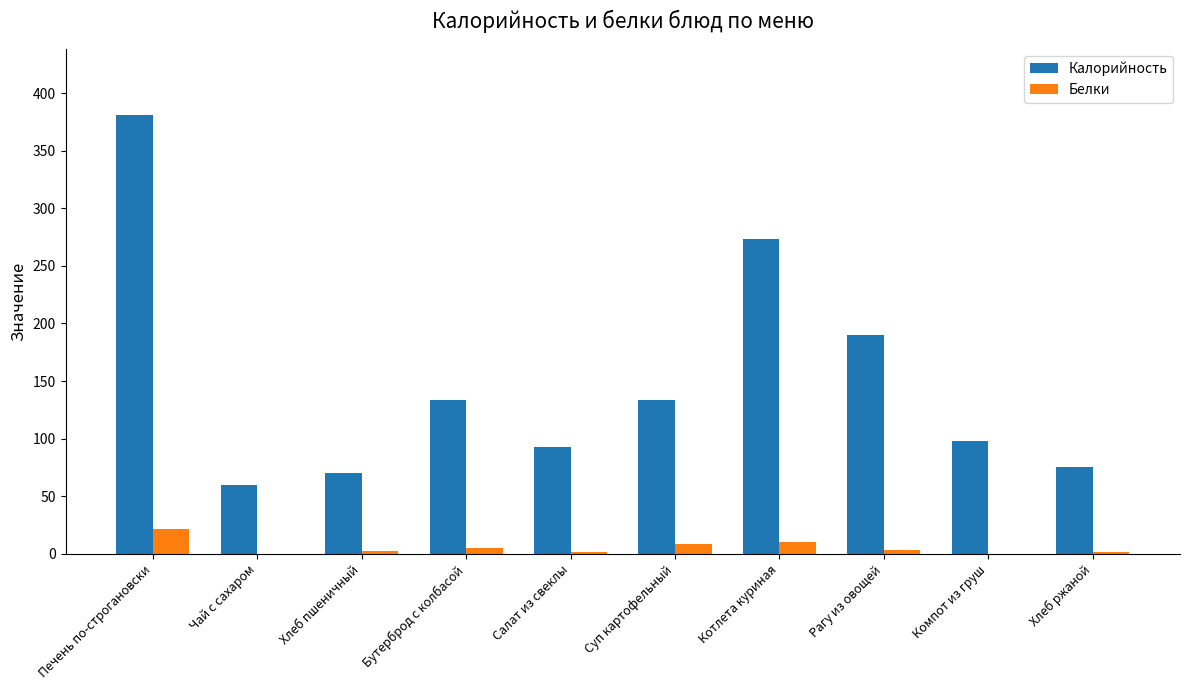

What are all the series names shown in the legend?

Калорийность, Белки